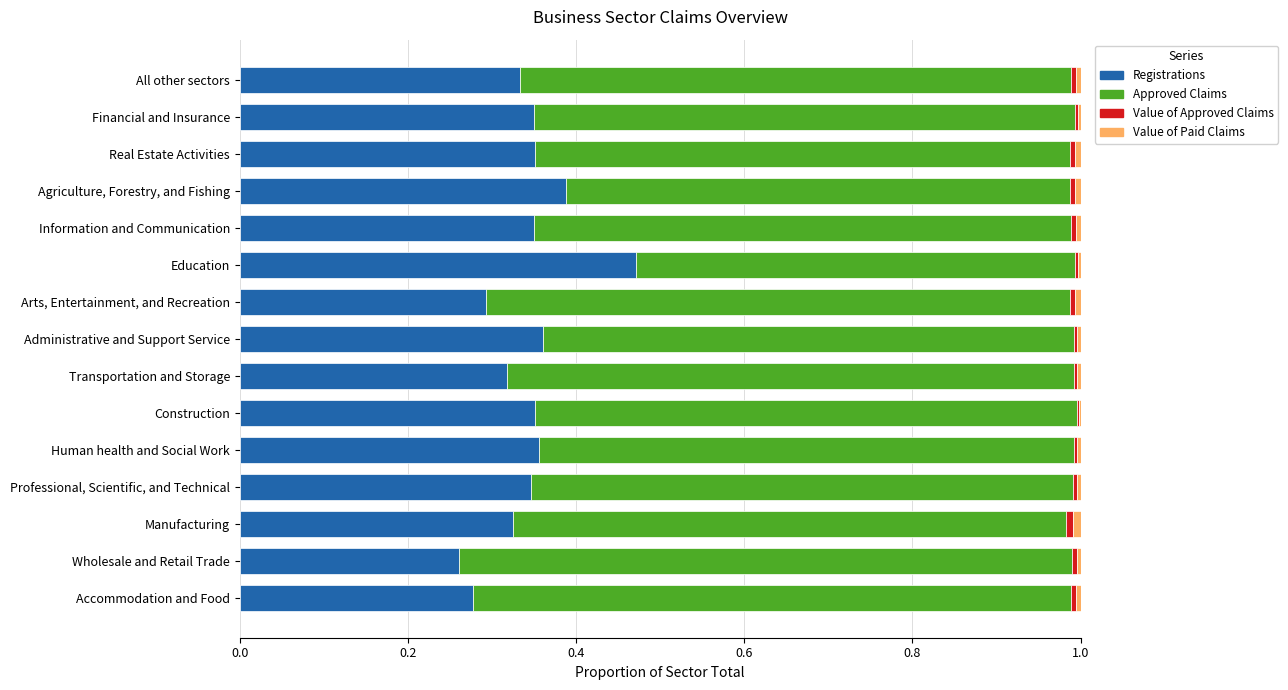

Is it true that Registrations equals 0.3 at Manufacturing?

True